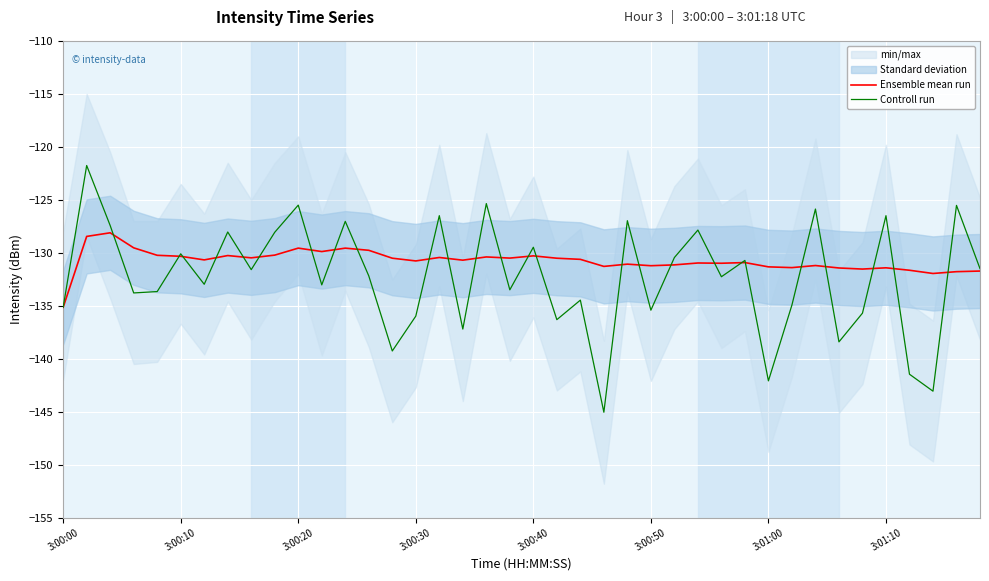

What value does the Ensemble mean run series have at 3:00:30?

-130.8